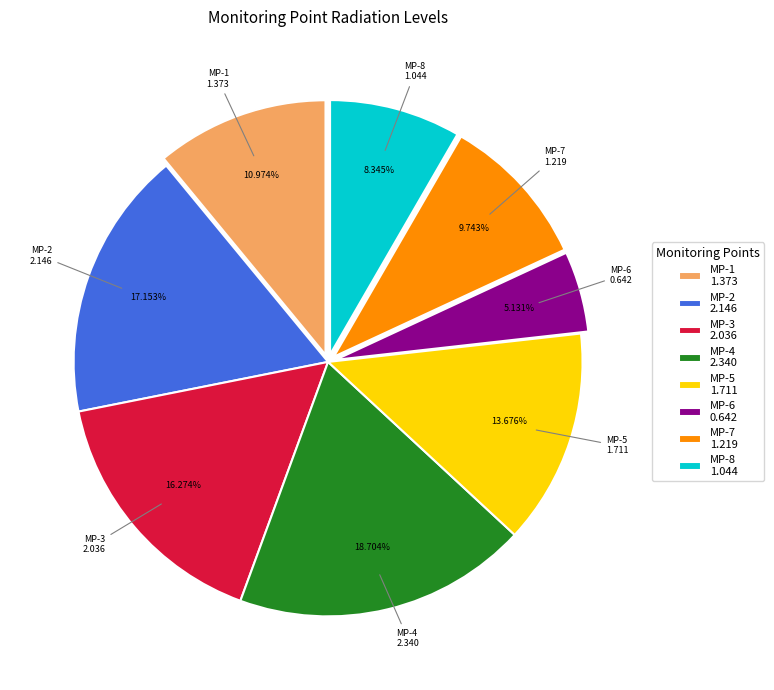

How many slices are in this pie chart?

8